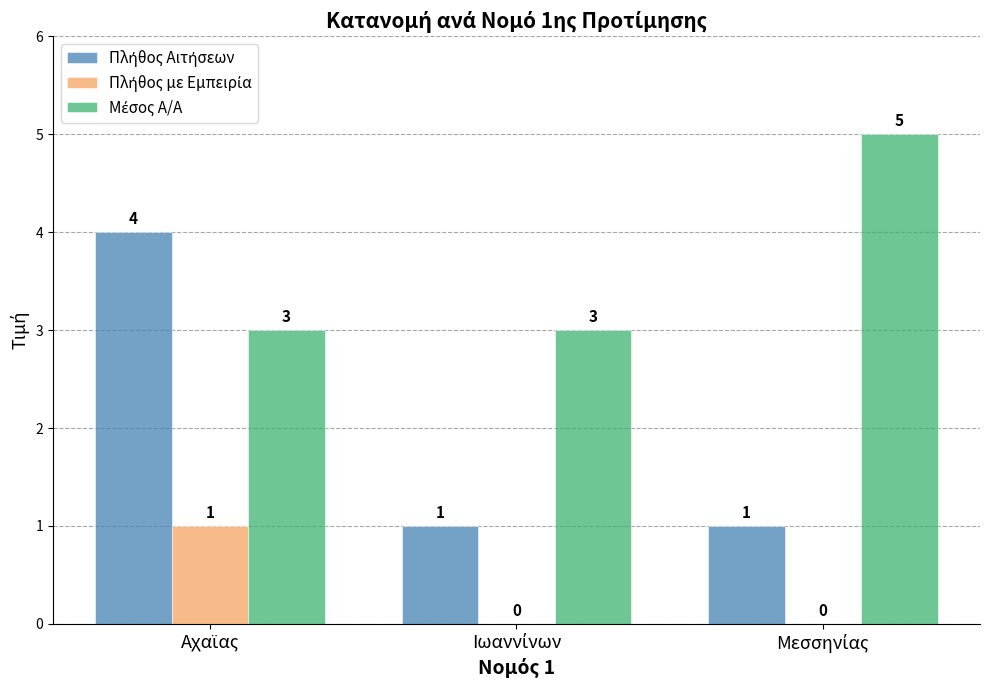

What is the maximum value shown in the chart?

5